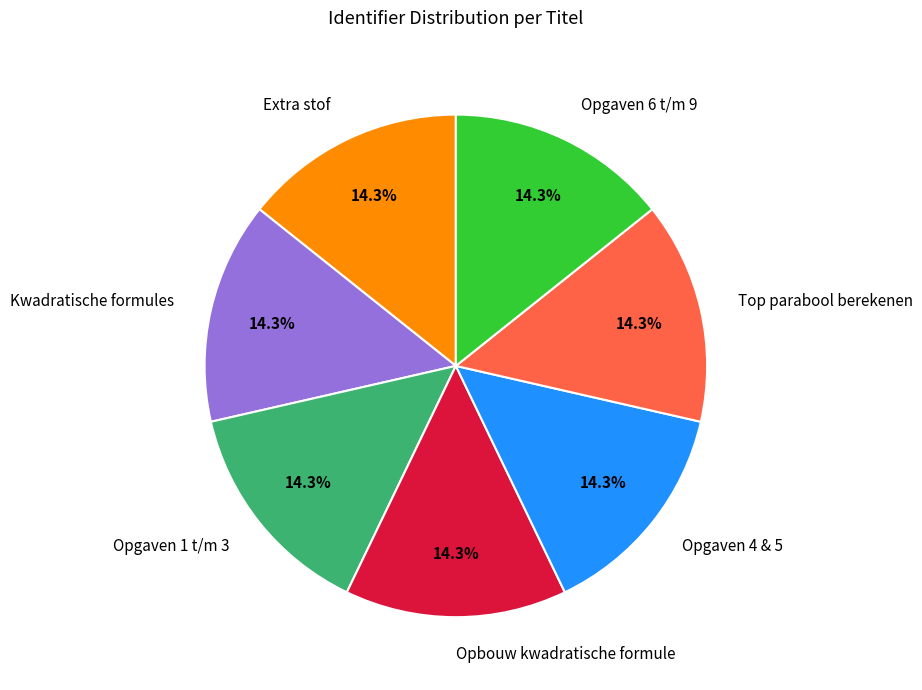

Combined, do Opgaven 4 & 5 and Extra stof account for over 50%?

No